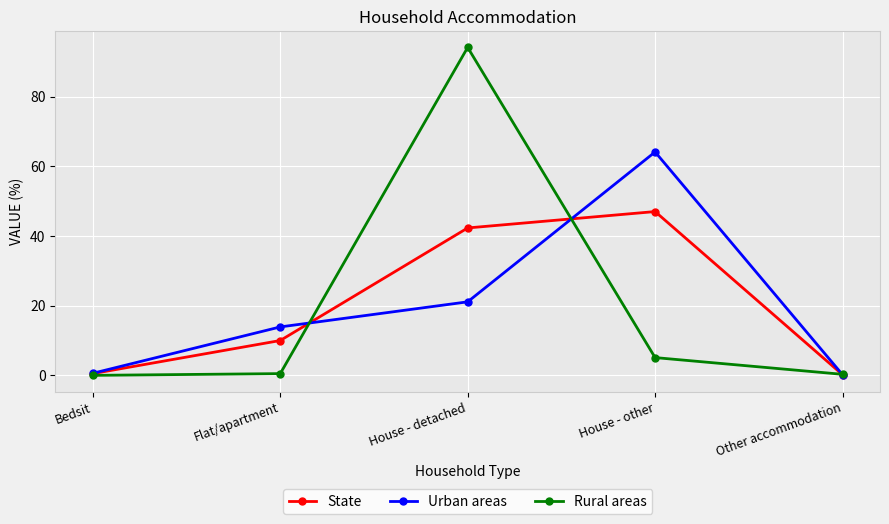

What is the value of the Rural areas point at the 5th from the left?

0.3